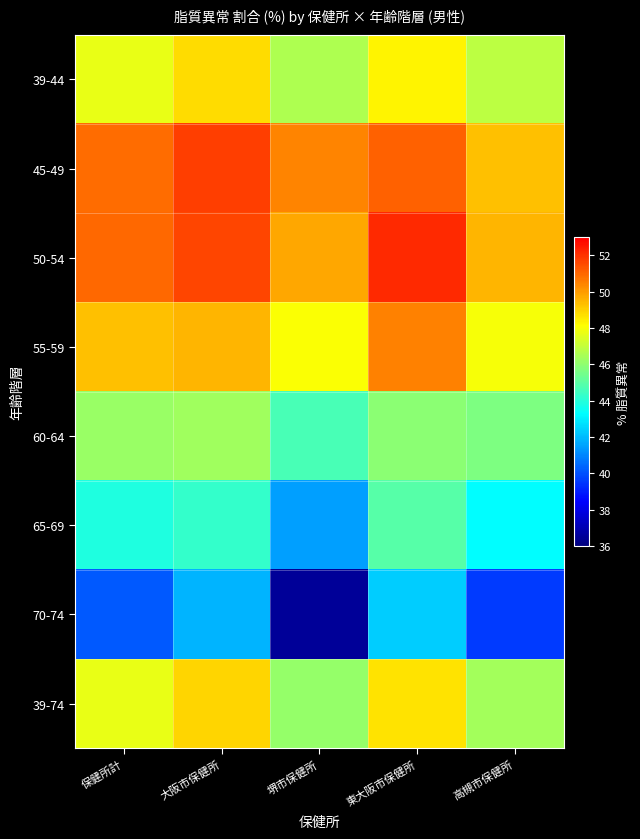

Reading left to right, extract all data points from this chart.

39-44: 保健所計=47.7	大阪市保健所=48.8	堺市保健所=46.6	東大阪市保健所=48.3	高槻市保健所=46.9
45-49: 保健所計=50.9	大阪市保健所=51.8	堺市保健所=50.4	東大阪市保健所=51.1	高槻市保健所=49.3
50-54: 保健所計=51.0	大阪市保健所=51.6	堺市保健所=49.8	東大阪市保健所=52.1	高槻市保健所=49.5
55-59: 保健所計=49.3	大阪市保健所=49.5	堺市保健所=48.0	東大阪市保健所=50.5	高槻市保健所=48.0
60-64: 保健所計=46.2	大阪市保健所=46.3	堺市保健所=44.7	東大阪市保健所=45.9	高槻市保健所=45.6
65-69: 保健所計=43.9	大阪市保健所=44.3	堺市保健所=41.5	東大阪市保健所=44.9	高槻市保健所=43.2
70-74: 保健所計=40.1	大阪市保健所=41.9	堺市保健所=36.5	東大阪市保健所=42.4	高槻市保健所=39.6
39-74: 保健所計=47.7	大阪市保健所=48.9	堺市保健所=46.1	東大阪市保健所=48.6	高槻市保健所=46.4